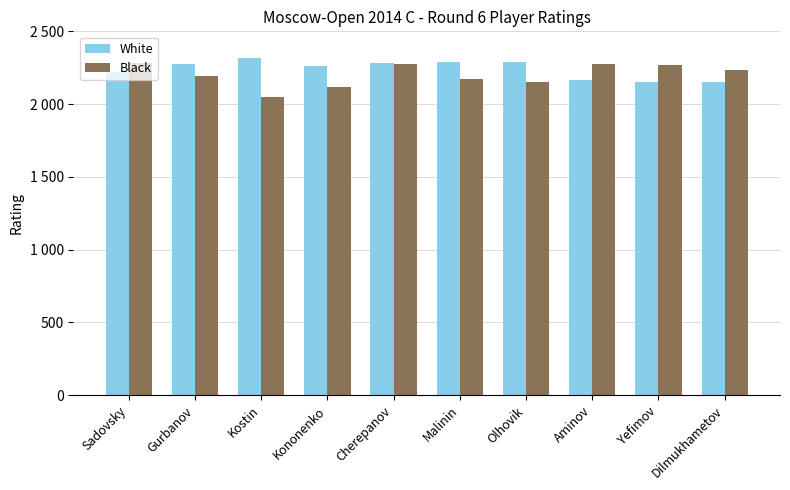

What is the average value of the White series?

2241